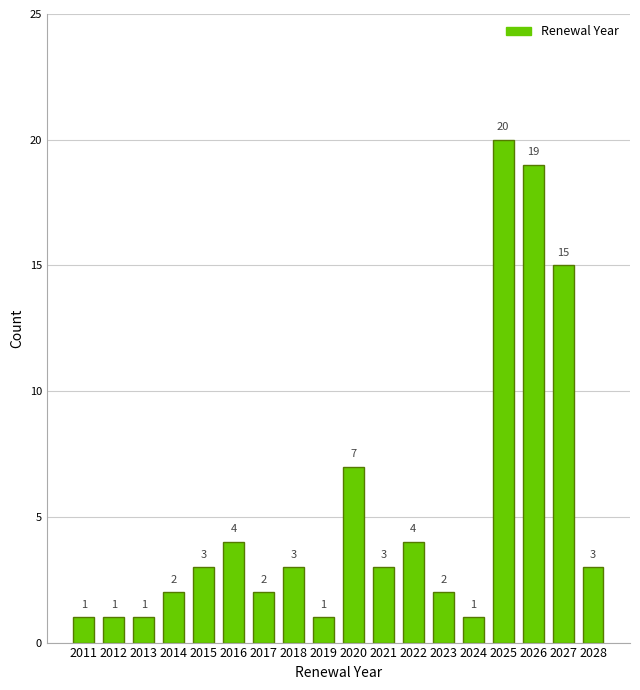

Reading left to right, list all the values displayed in this chart.

2011=1	2012=1	2013=1	2014=2	2015=3	2016=4	2017=2	2018=3	2019=1	2020=7	2021=3	2022=4	2023=2	2024=1	2025=20	2026=19	2027=15	2028=3